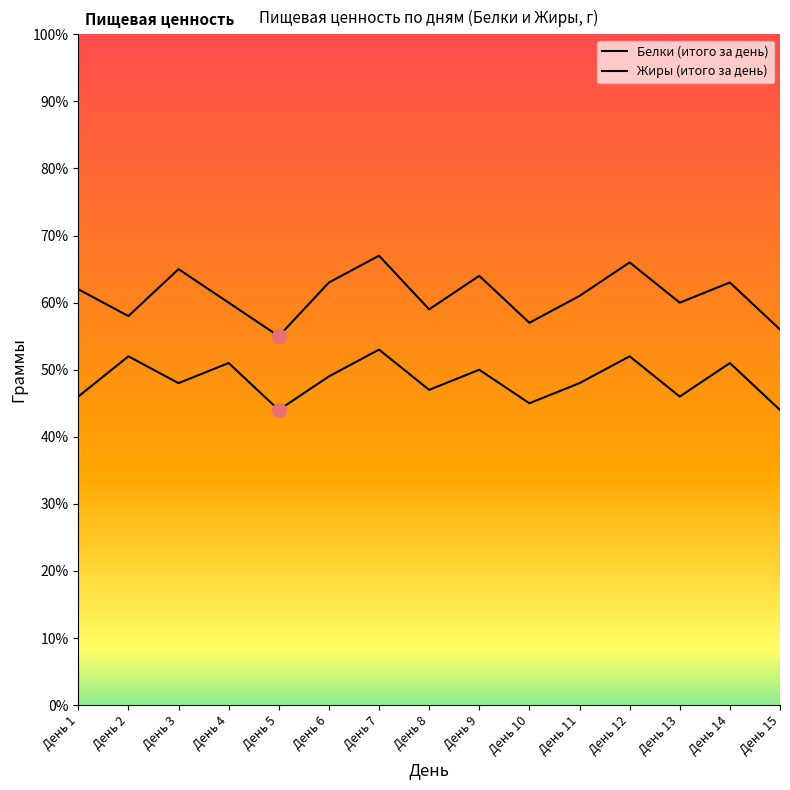

Does the chart have visible grid lines?

No